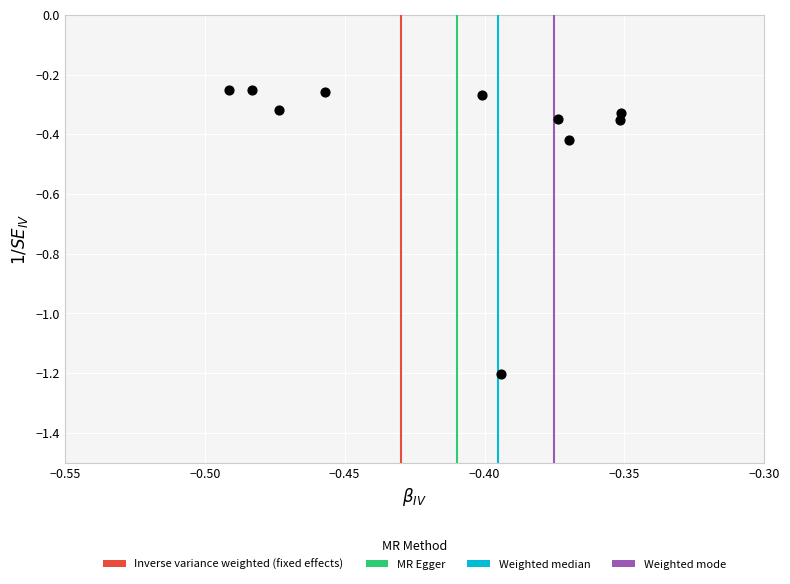

Count the number of points in this scatter plot.

10